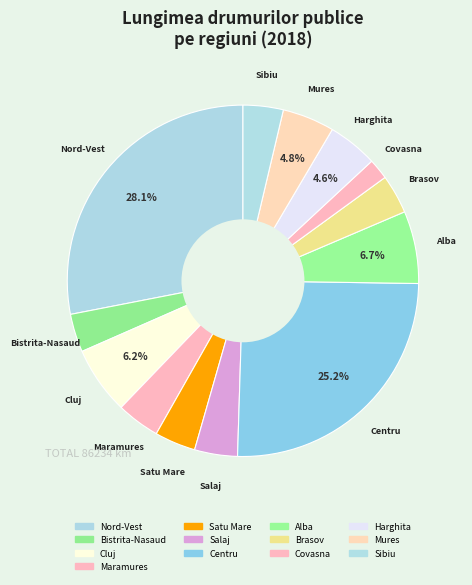

What percentage do Nord-Vest and Alba together represent?

34.7%